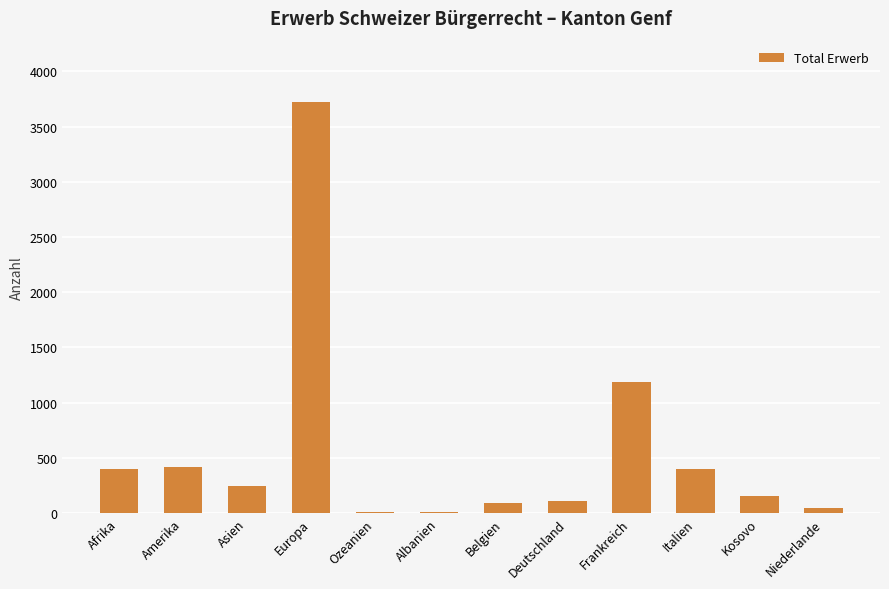

At which category does the chart reach its peak across all series?

Europa